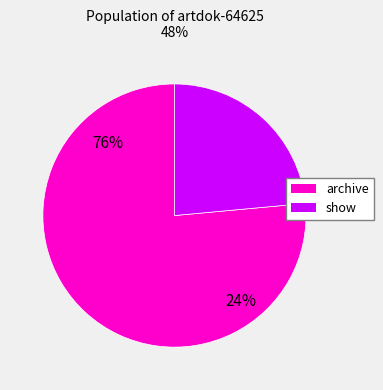

To the nearest percent, what is the difference between the largest and smallest slice percentages?

53%